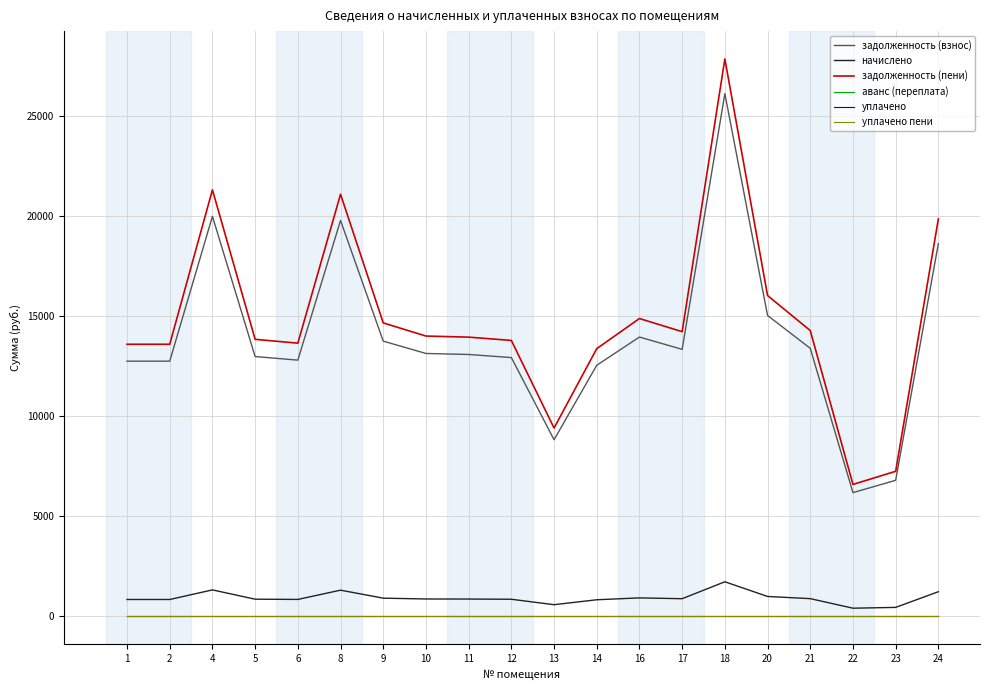

Does the chart display data point markers on the line(s)?

No